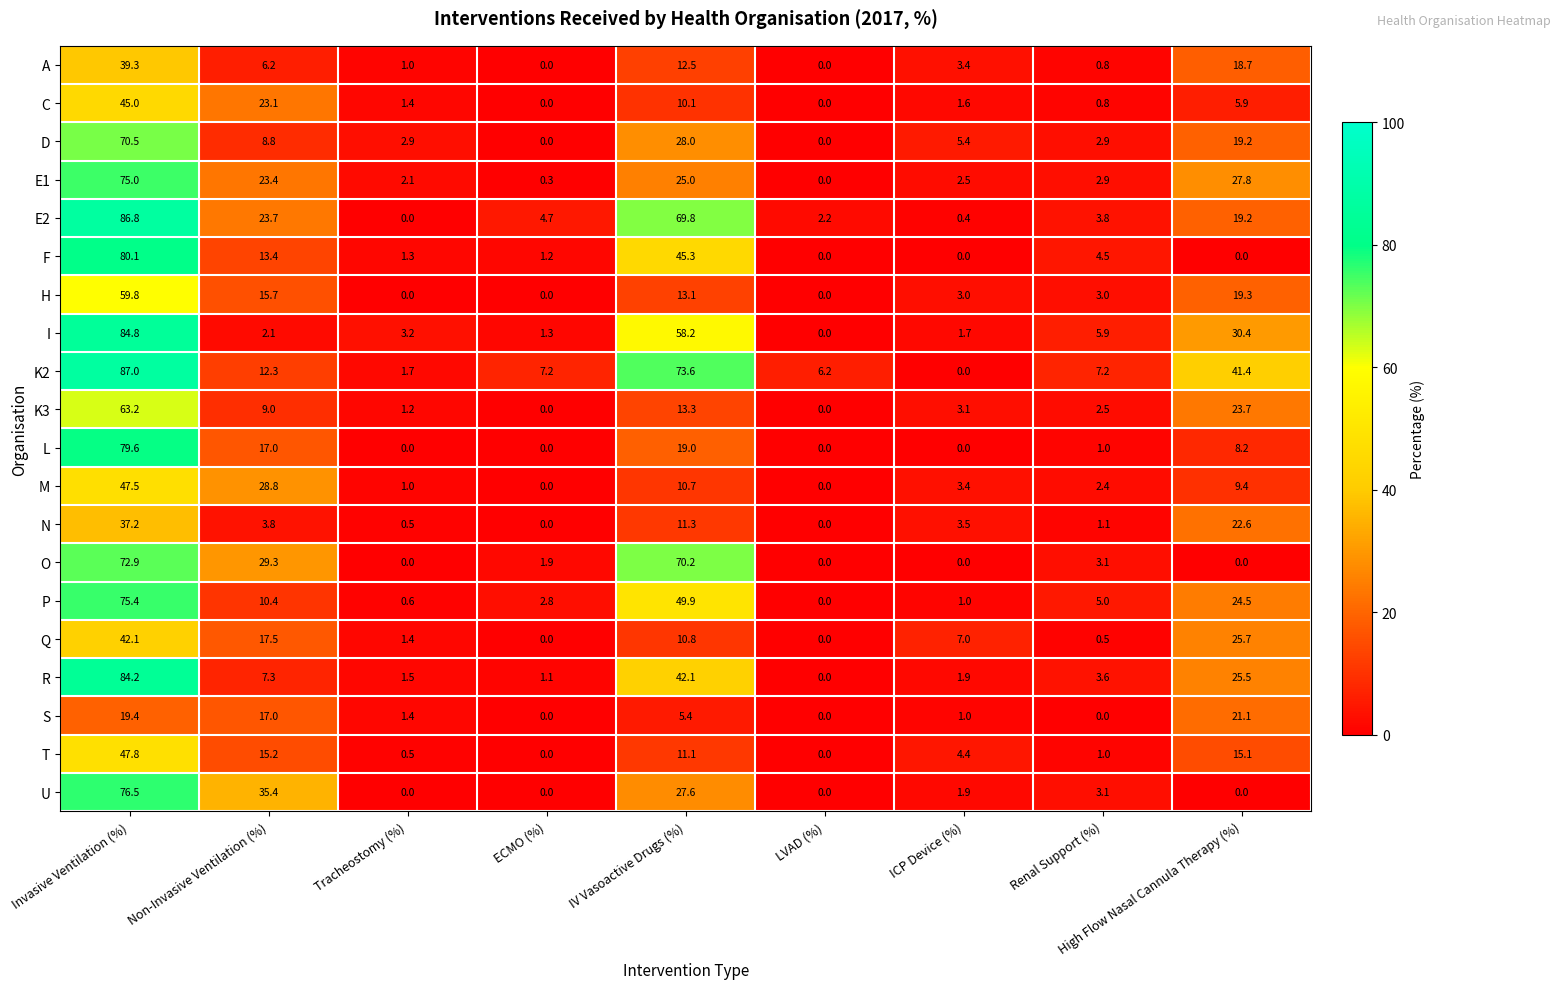

Count the number of categories in the chart.

9